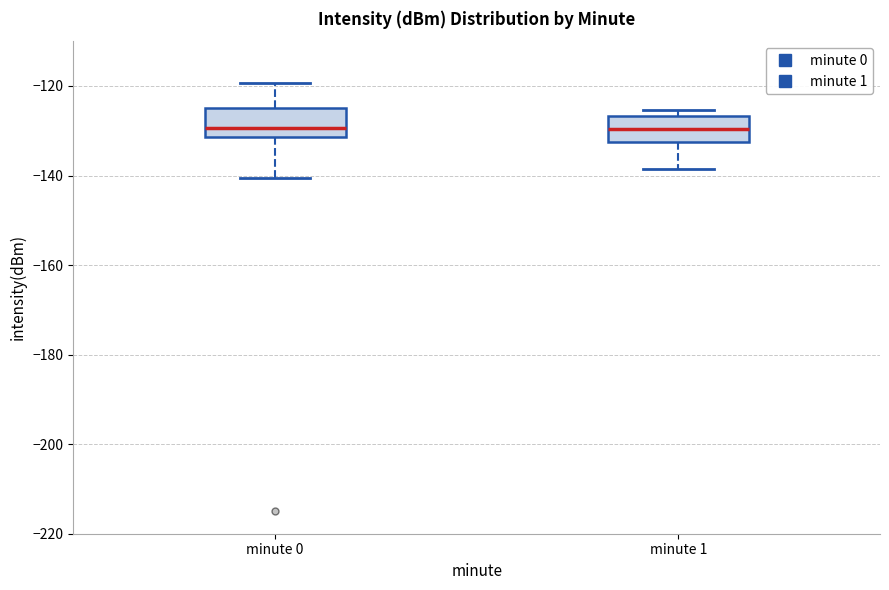

Reading left to right, read every box against the y-axis: the position of its median line, the range the box covers, and the ends of its whiskers. The values are not printed on the chart, so give them approximately, as read against the axis.

minute 0: median -130, box -132 to -124, whiskers -140 to -120
minute 1: median -130, box -132 to -126, whiskers -138 to -126 (just above the box's upper edge)